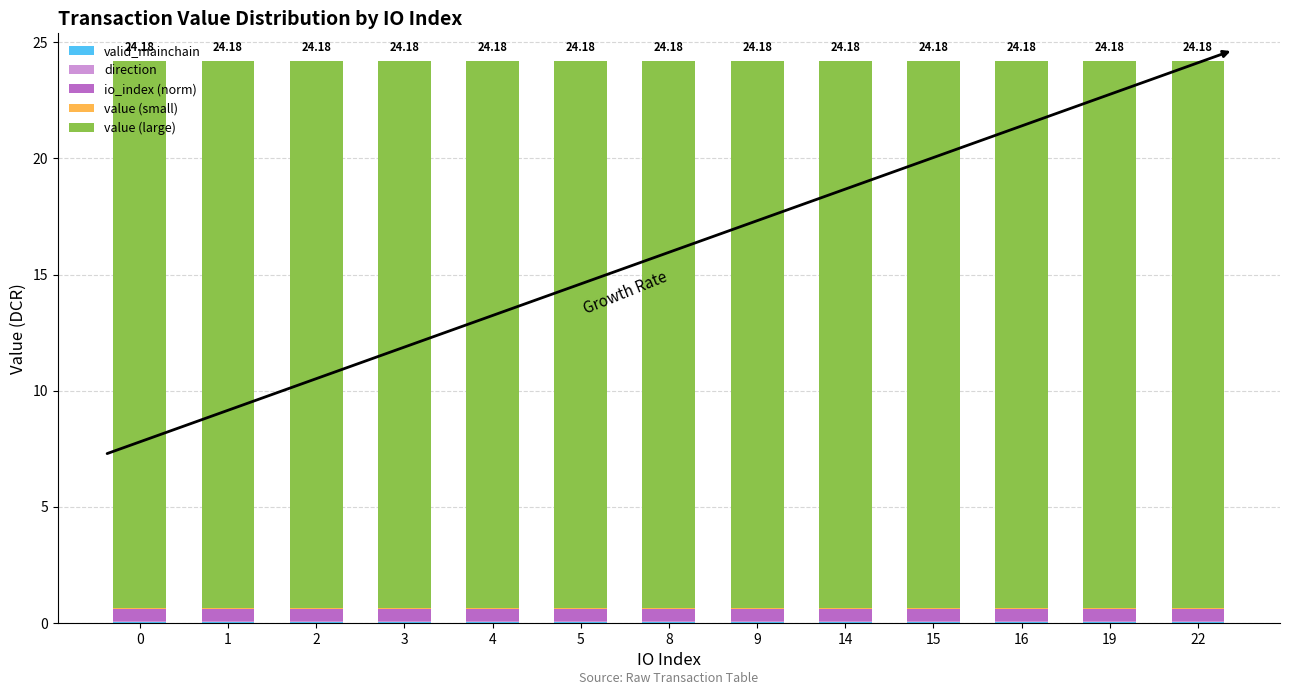

Between 2 and 5, which series saw the biggest shift?

valid_mainchain